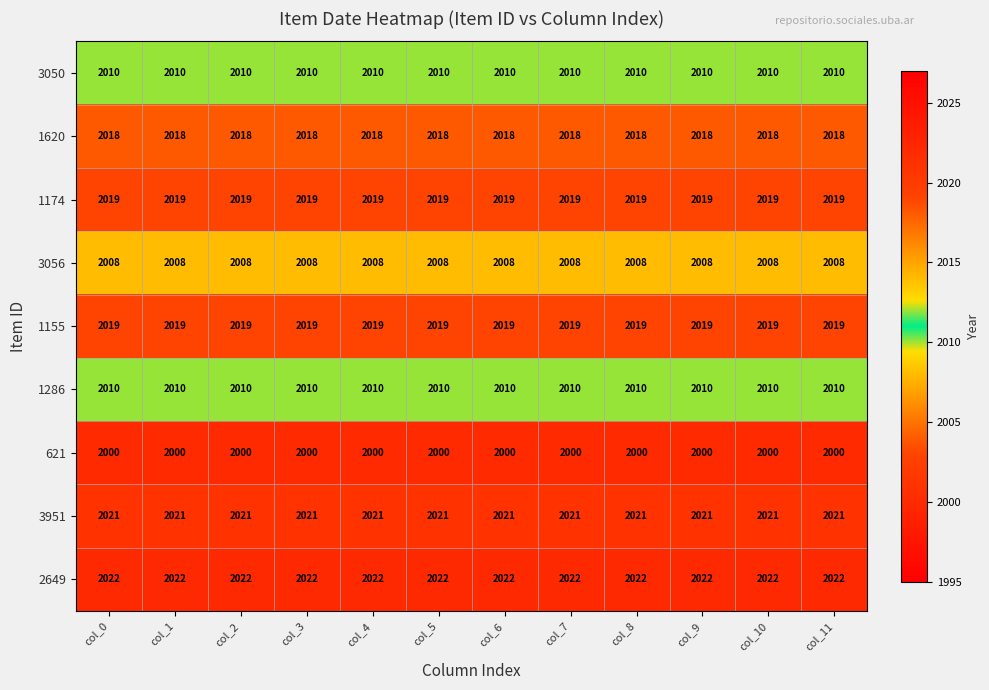

What is the lowest value of the 3056 series?

2008